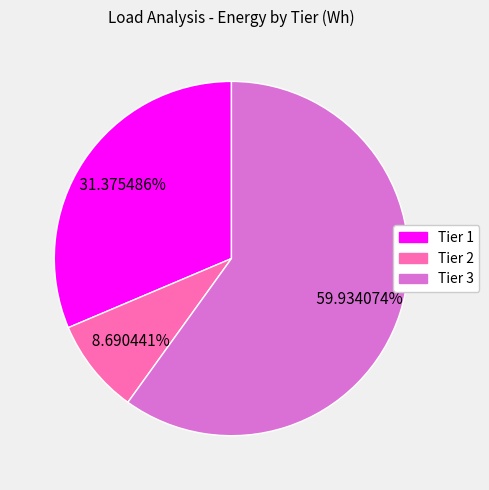

Rank the categories by value from highest to lowest.

Tier 3, Tier 1, Tier 2